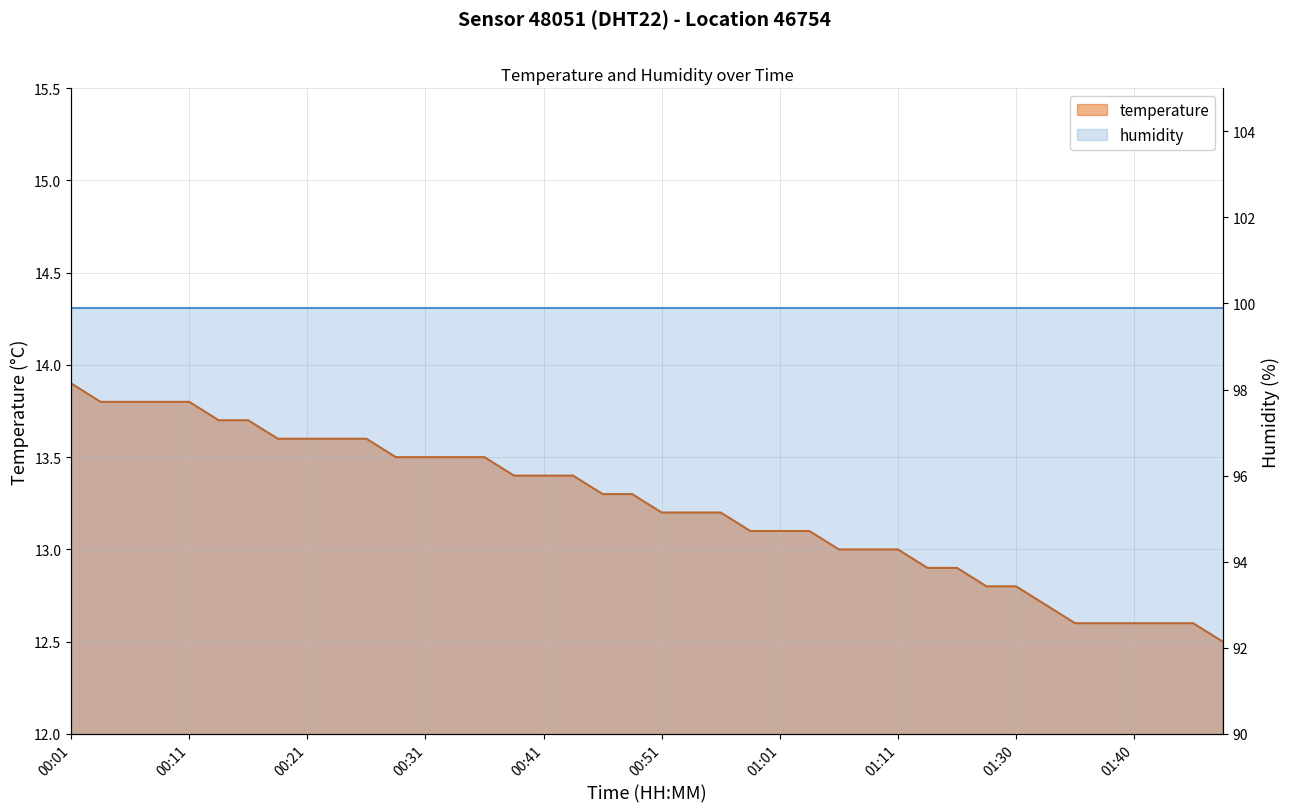

Which has a higher value, 00:24 or 00:36?

00:24